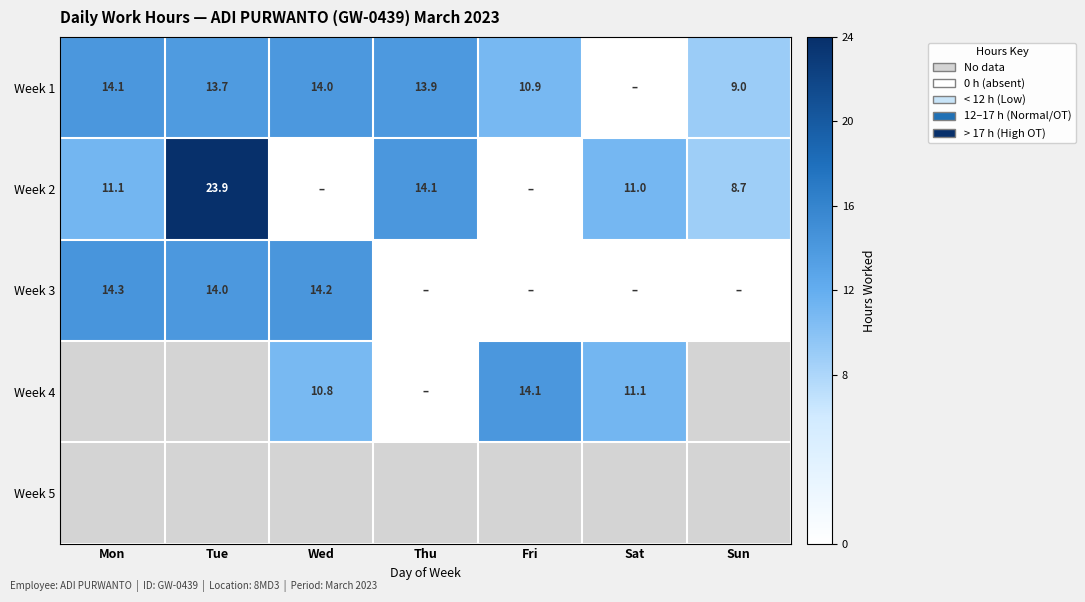

The value of Week 2 at Tue is 16.1. True or false?

False